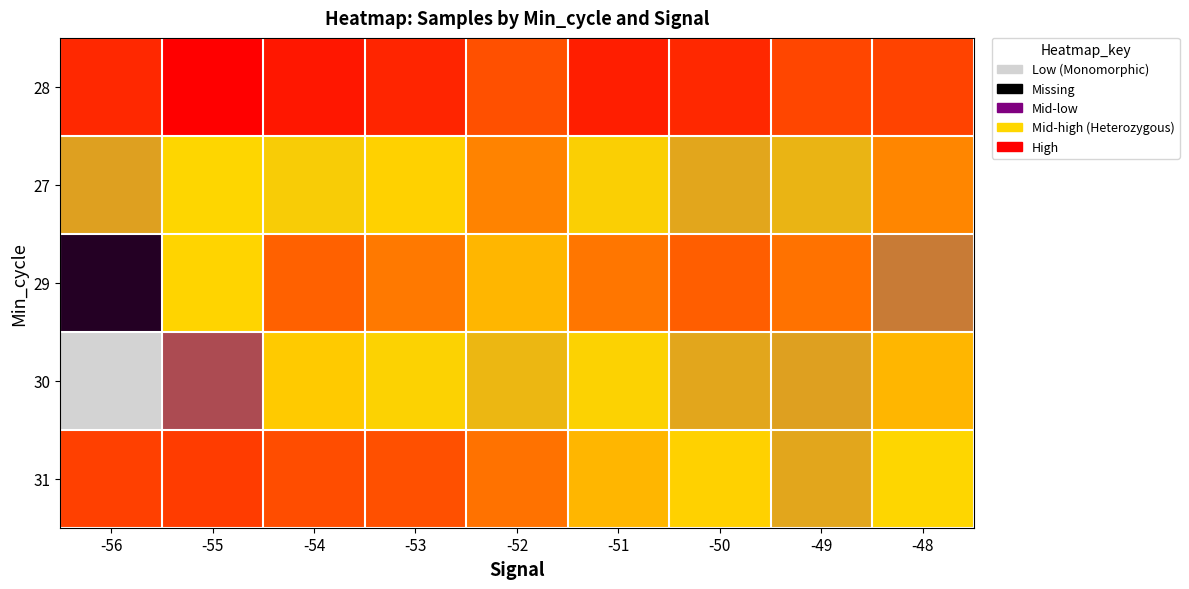

What is the difference between the highest and lowest values at -48?

2064